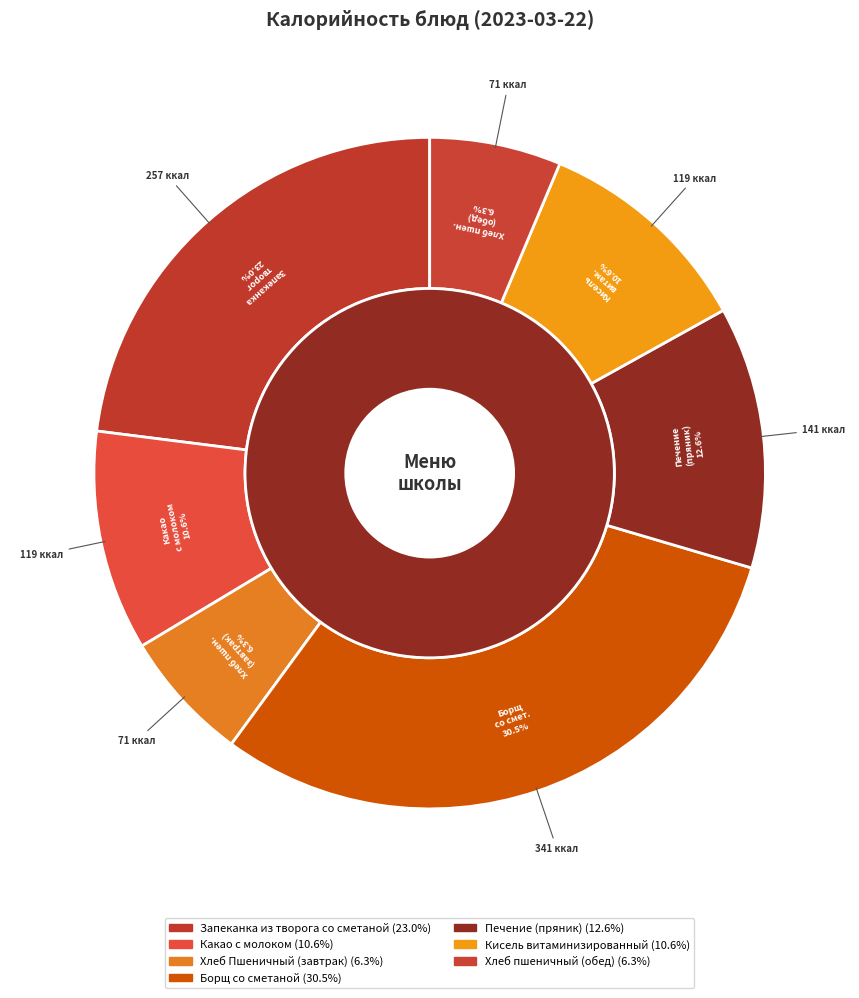

Rank the categories by value from lowest to highest.

Хлеб Пшеничный (завтрак), Хлеб пшеничный (обед), Кисель витаминизированный, Какао с молоком, Печение (пряник), Запеканка из творога со сметаной, Борщ со сметаной